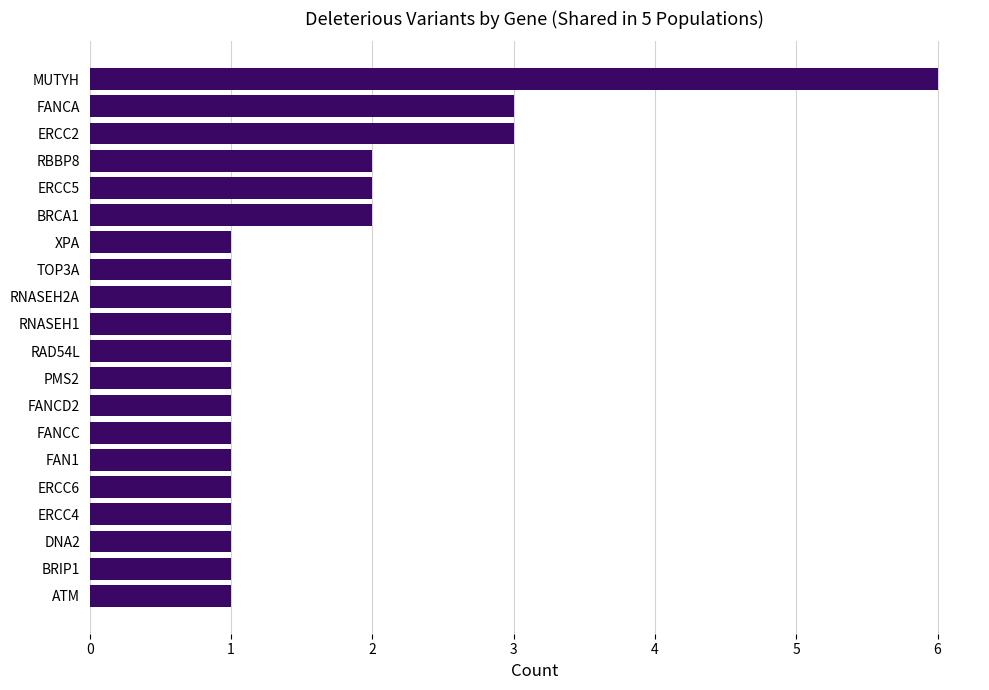

What is the minimum value shown in the chart?

1